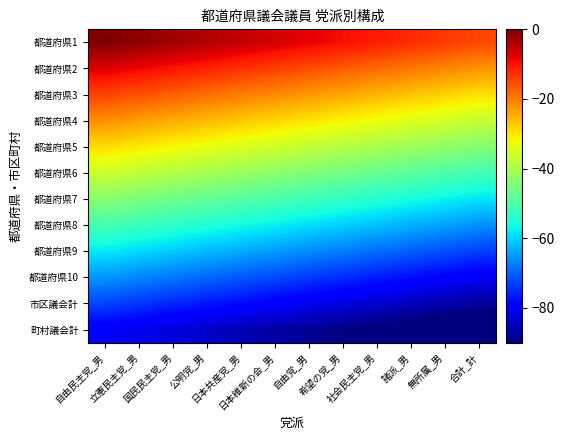

Reading left to right, what are all the values shown in this chart?

都道府県1: 自由民主党_男=-0.0	立憲民主党_男=-1.4	国民民主党_男=-2.7	公明党_男=-4.1	日本共産党_男=-5.5	日本維新の会_男=-6.8	自由党_男=-8.2	希望の党_男=-9.5	社会民主党_男=-10.9	諸派_男=-12.3	無所属_男=-13.6	合計_計=-15.0
都道府県2: 自由民主党_男=-7.3	立憲民主党_男=-8.6	国民民主党_男=-10.0	公明党_男=-11.4	日本共産党_男=-12.7	日本維新の会_男=-14.1	自由党_男=-15.5	希望の党_男=-16.8	社会民主党_男=-18.2	諸派_男=-19.5	無所属_男=-20.9	合計_計=-22.3
都道府県3: 自由民主党_男=-14.5	立憲民主党_男=-15.9	国民民主党_男=-17.3	公明党_男=-18.6	日本共産党_男=-20.0	日本維新の会_男=-21.4	自由党_男=-22.7	希望の党_男=-24.1	社会民主党_男=-25.5	諸派_男=-26.8	無所属_男=-28.2	合計_計=-29.5
都道府県4: 自由民主党_男=-21.8	立憲民主党_男=-23.2	国民民主党_男=-24.5	公明党_男=-25.9	日本共産党_男=-27.3	日本維新の会_男=-28.6	自由党_男=-30.0	希望の党_男=-31.4	社会民主党_男=-32.7	諸派_男=-34.1	無所属_男=-35.5	合計_計=-36.8
都道府県5: 自由民主党_男=-29.1	立憲民主党_男=-30.5	国民民主党_男=-31.8	公明党_男=-33.2	日本共産党_男=-34.5	日本維新の会_男=-35.9	自由党_男=-37.3	希望の党_男=-38.6	社会民主党_男=-40.0	諸派_男=-41.4	無所属_男=-42.7	合計_計=-44.1
都道府県6: 自由民主党_男=-36.4	立憲民主党_男=-37.7	国民民主党_男=-39.1	公明党_男=-40.5	日本共産党_男=-41.8	日本維新の会_男=-43.2	自由党_男=-44.5	希望の党_男=-45.9	社会民主党_男=-47.3	諸派_男=-48.6	無所属_男=-50.0	合計_計=-51.4
都道府県7: 自由民主党_男=-43.6	立憲民主党_男=-45.0	国民民主党_男=-46.4	公明党_男=-47.7	日本共産党_男=-49.1	日本維新の会_男=-50.5	自由党_男=-51.8	希望の党_男=-53.2	社会民主党_男=-54.5	諸派_男=-55.9	無所属_男=-57.3	合計_計=-58.6
都道府県8: 自由民主党_男=-50.9	立憲民主党_男=-52.3	国民民主党_男=-53.6	公明党_男=-55.0	日本共産党_男=-56.4	日本維新の会_男=-57.7	自由党_男=-59.1	希望の党_男=-60.5	社会民主党_男=-61.8	諸派_男=-63.2	無所属_男=-64.5	合計_計=-65.9
都道府県9: 自由民主党_男=-58.2	立憲民主党_男=-59.5	国民民主党_男=-60.9	公明党_男=-62.3	日本共産党_男=-63.6	日本維新の会_男=-65.0	自由党_男=-66.4	希望の党_男=-67.7	社会民主党_男=-69.1	諸派_男=-70.5	無所属_男=-71.8	合計_計=-73.2
都道府県10: 自由民主党_男=-65.5	立憲民主党_男=-66.8	国民民主党_男=-68.2	公明党_男=-69.5	日本共産党_男=-70.9	日本維新の会_男=-72.3	自由党_男=-73.6	希望の党_男=-75.0	社会民主党_男=-76.4	諸派_男=-77.7	無所属_男=-79.1	合計_計=-80.5
市区議会計: 自由民主党_男=-72.7	立憲民主党_男=-74.1	国民民主党_男=-75.5	公明党_男=-76.8	日本共産党_男=-78.2	日本維新の会_男=-79.5	自由党_男=-80.9	希望の党_男=-82.3	社会民主党_男=-83.6	諸派_男=-85.0	無所属_男=-86.4	合計_計=-87.7
町村議会計: 自由民主党_男=-80.0	立憲民主党_男=-81.4	国民民主党_男=-82.7	公明党_男=-84.1	日本共産党_男=-85.5	日本維新の会_男=-86.8	自由党_男=-88.2	希望の党_男=-89.5	社会民主党_男=-90.9	諸派_男=-92.3	無所属_男=-93.6	合計_計=-95.0